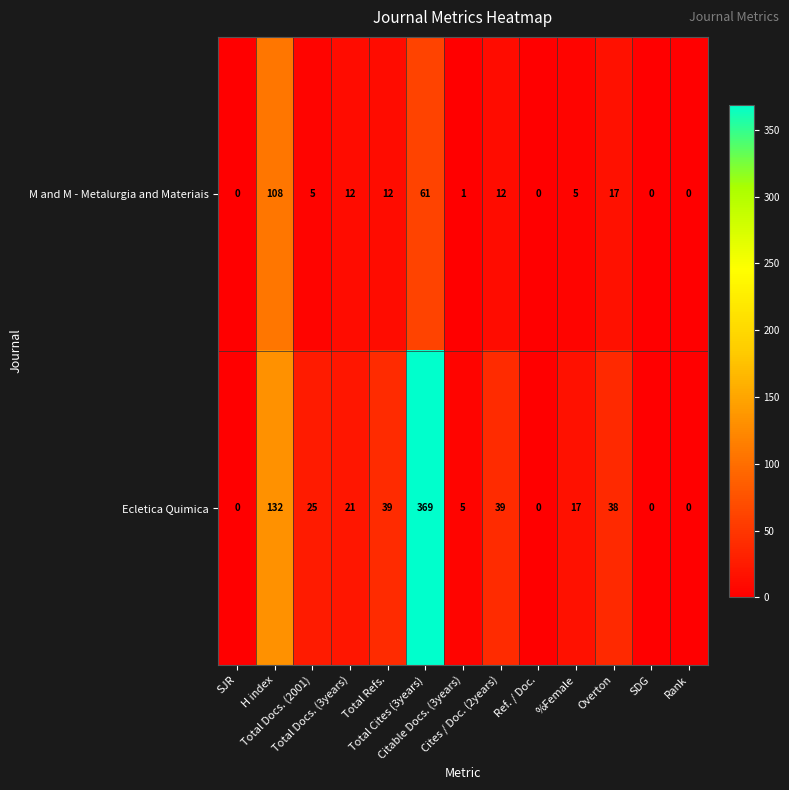

List the series in order of their peak value, highest first.

Ecletica Quimica, M and M - Metalurgia and Materiais